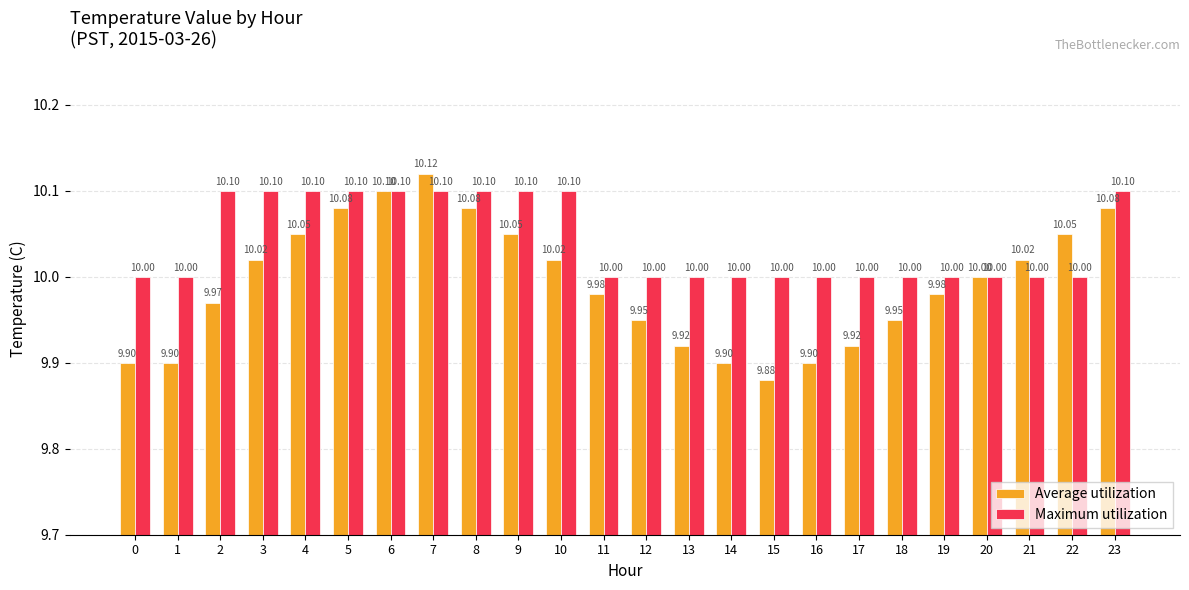

Which series has the largest range (max minus min)?

Average utilization